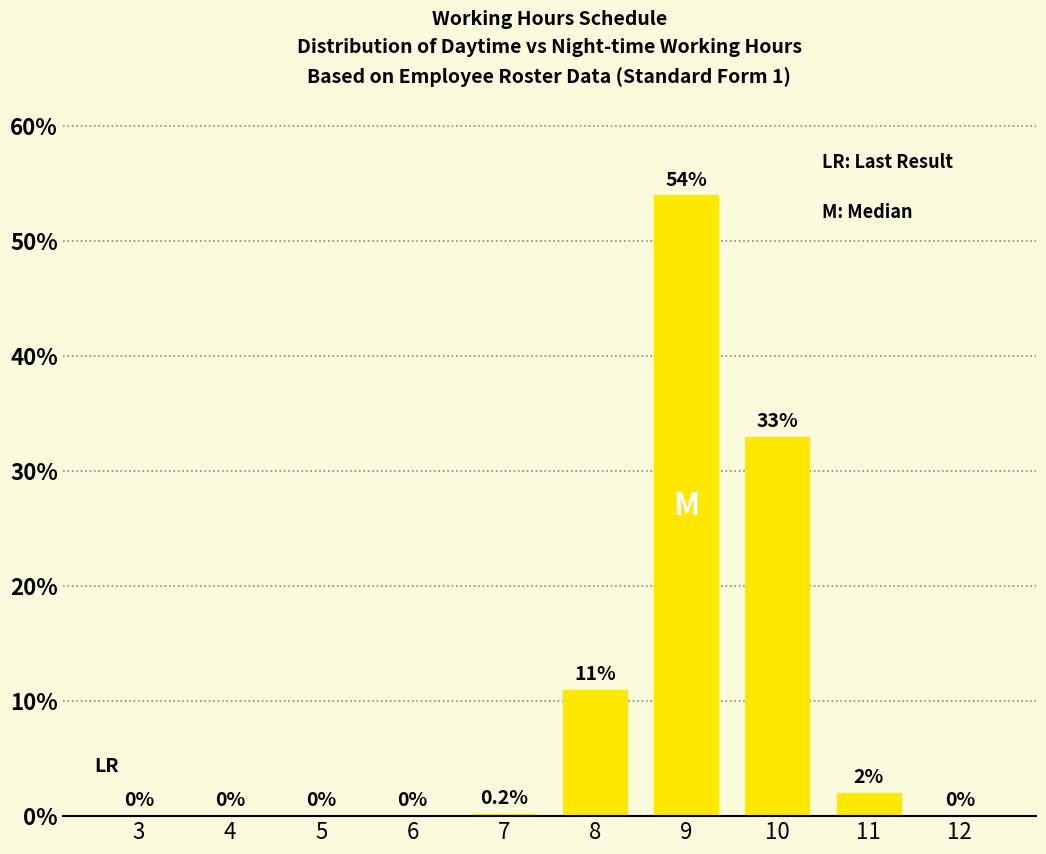

Which category has the highest value across all series?

9